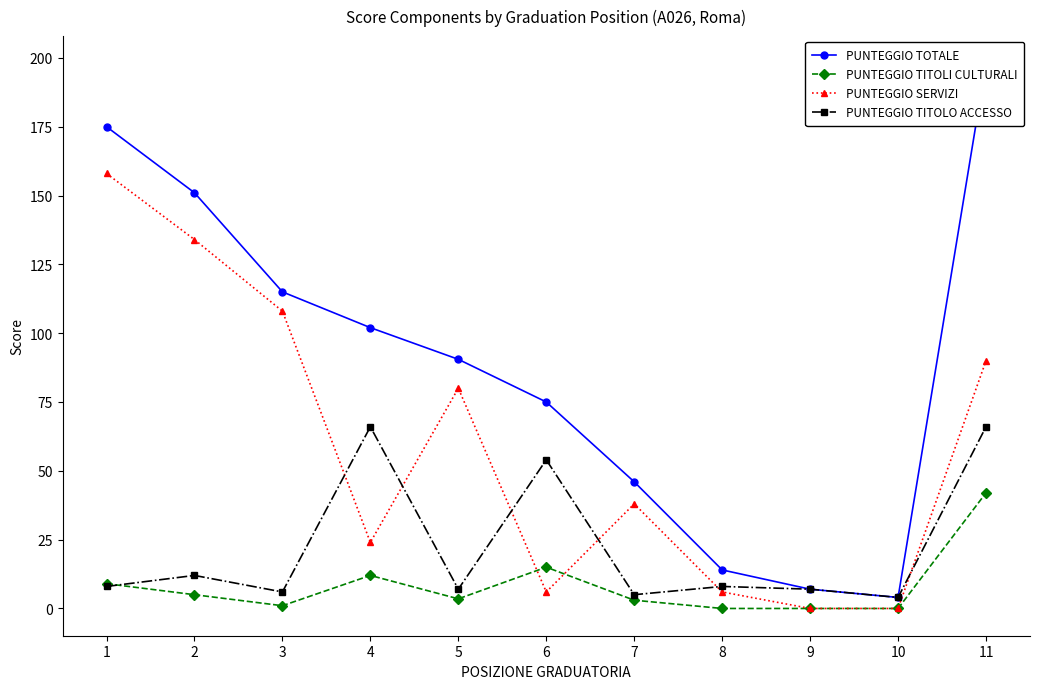

The PUNTEGGIO TITOLI CULTURALI series shows 0.0 at 8. True or false?

True